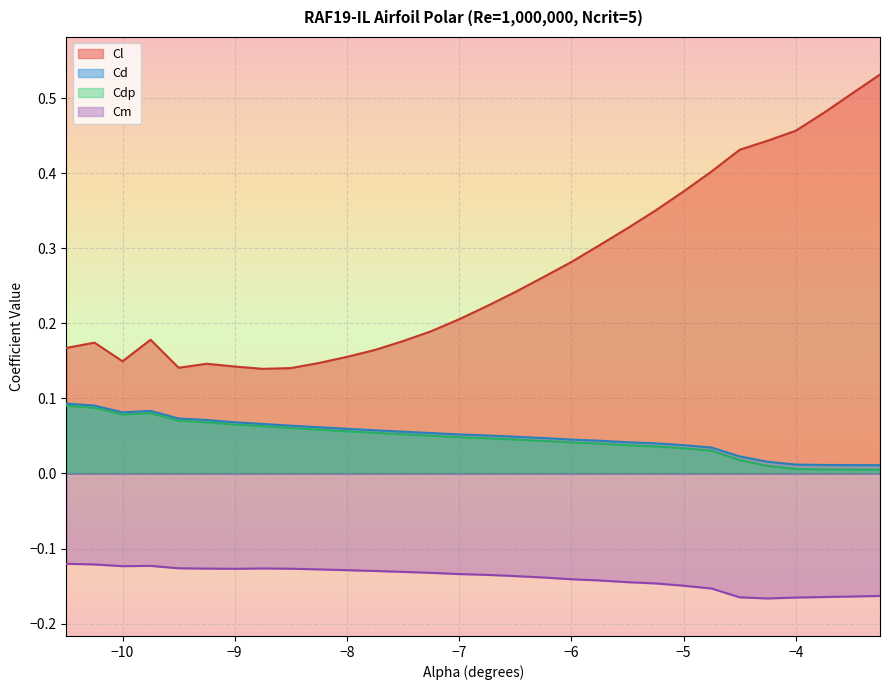

What is the value of the Cm point at the 22nd from the left?

-0.1